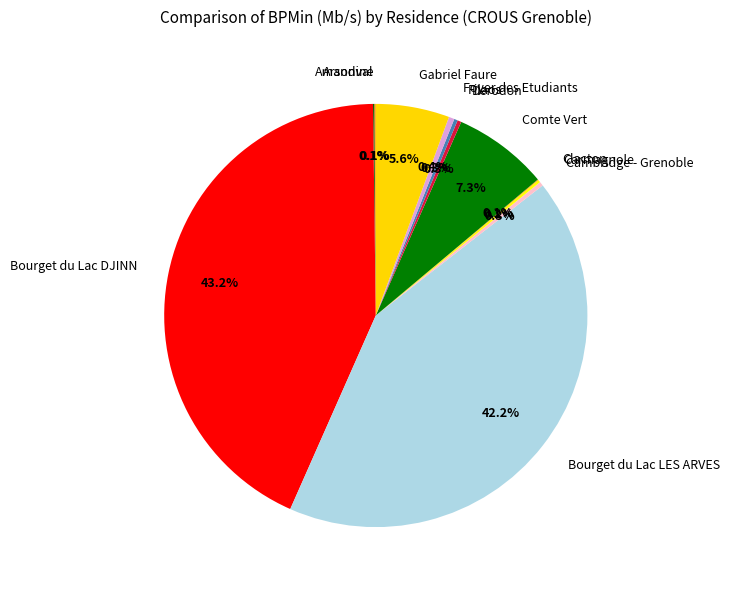

Do Foyer des Etudiants and Bourget du Lac LES ARVES together represent more than half of the pie?

No